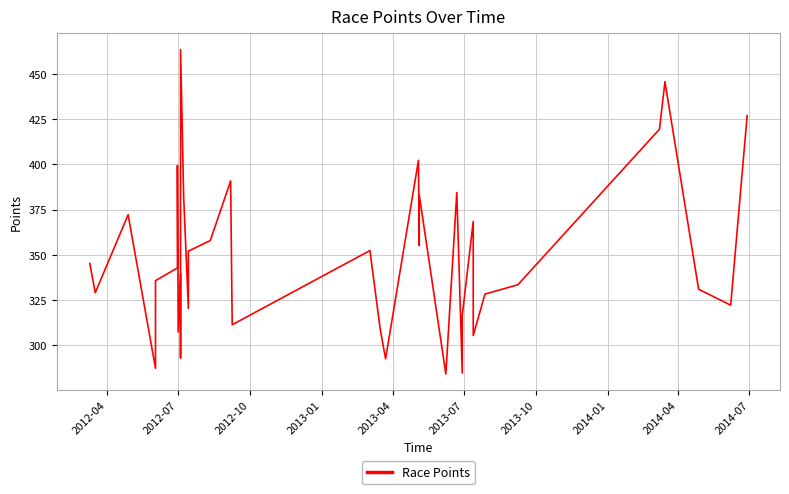

The chart shows a value of 209.9 at 2013-07. True or false?

False